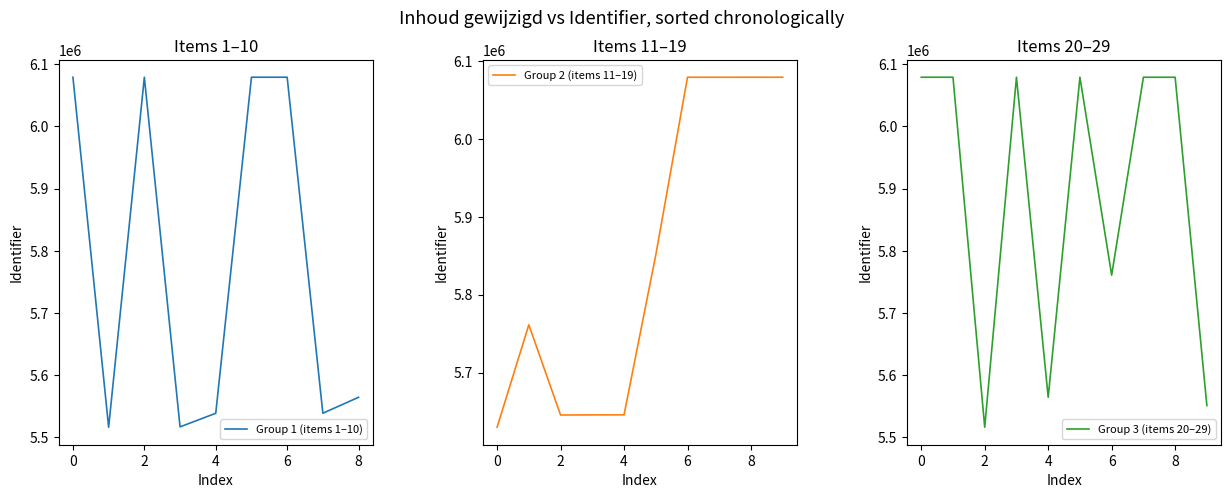

True or false: Group 1 (items 1–10) has a value of 10561483 at 0.

False